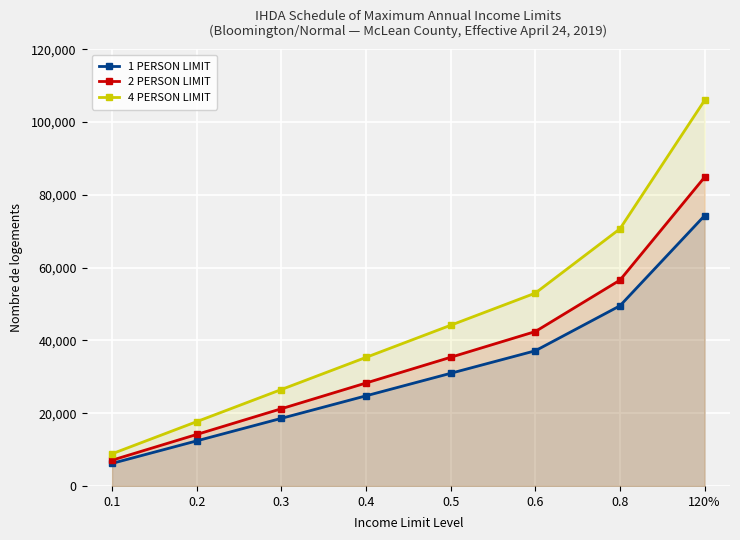

What position from the left is 0.8?

7